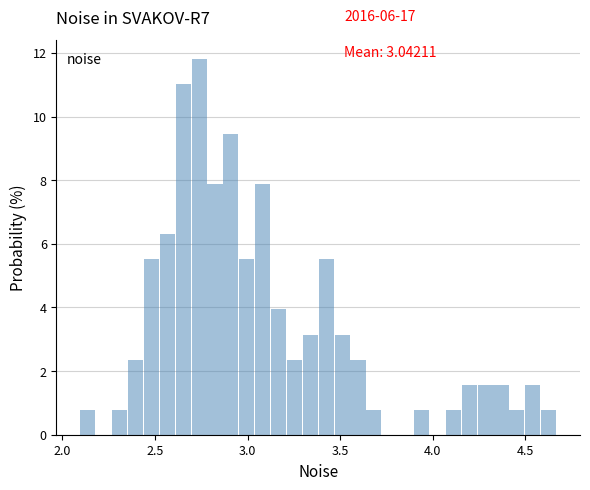

Around what value on the x-axis is the tallest bar? Give the approximate position of its centre, as read against the axis.

2.75